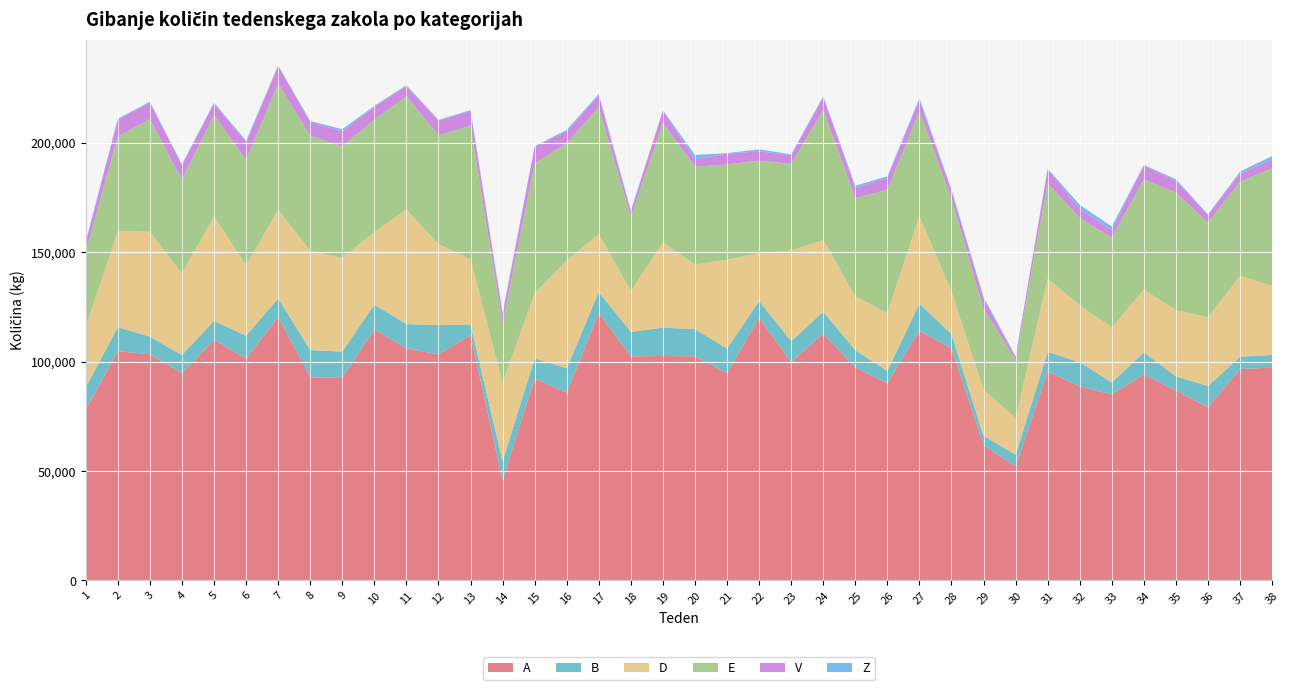

Reading left to right, transcribe all the data shown in this chart.

A: 1=77946	2=104723	3=103314	4=94579	5=109952	6=101287	7=120340	8=92829	9=92450	10=114644	11=106033	12=103210	13=112033	14=45922	15=92174	16=85761	17=122067	18=102372	19=102503	20=102394	21=94656	22=119985	23=99711	24=112711	25=97268	26=90165	27=113974	28=106033	29=61842	30=52079	31=95523	32=88614	33=84969	34=94132	35=86713	36=79054	37=96579	38=97199
B: 1=10292	2=10955	3=8043	4=8388	5=8622	6=10453	7=8488	8=12376	9=12100	10=11340	11=11052	12=13410	13=4912	14=8479	15=9268	16=11153	17=9668	18=11128	19=12970	20=12411	21=11276	22=7636	23=9575	24=10012	25=7874	26=5538	27=12477	28=6431	29=4132	30=5382	31=8904	32=11035	33=5454	34=10087	35=6489	36=9737	37=5603	38=5786
D: 1=27804	2=43732	3=47911	4=37169	5=47766	6=32062	7=40554	8=45223	9=42739	10=33216	11=52252	12=37002	13=29746	14=35749	15=29768	16=49289	17=26556	18=18687	19=38893	20=29537	21=40569	22=21805	23=41409	24=32715	25=24660	26=26315	27=40105	28=19442	29=21220	30=16663	31=33470	32=25982	33=25154	34=28621	35=30286	36=31359	37=37000	38=31553
E: 1=34039	2=43450	3=51453	4=42910	5=46264	6=48362	7=57647	8=52648	9=51053	10=51273	11=51831	12=49673	13=61040	14=27062	15=59307	16=53530	17=57814	18=33929	19=54513	20=44680	21=43465	22=42360	23=39556	24=59414	25=44820	26=56379	27=47911	28=42461	29=36922	30=26580	31=43601	32=39838	33=41032	34=50451	35=53631	36=43350	37=42915	38=53756
V: 1=4383	2=7630	3=7540	4=6566	5=5313	6=7910	7=7970	8=6199	9=6811	10=5824	11=4666	12=6680	13=6729	14=4146	15=7554	16=5293	17=5467	18=2350	19=5816	20=3365	21=4977	22=4209	23=4028	24=5846	25=4684	26=5563	27=4970	28=3807	29=4687	30=1348	31=6271	32=4295	33=3423	34=6252	35=5451	36=3402	37=3814	38=3990
Z: 1=382	2=470	3=403	4=505	5=362	6=769	7=291	8=538	9=956	10=477	11=378	12=382	13=373	14=892	15=276	16=780	17=607	18=546	19=0	20=1960	21=245	22=916	23=343	24=473	25=956	26=646	27=917	28=327	29=684	30=375	31=350	32=1770	33=1640	34=270	35=680	36=285	37=816	38=1579